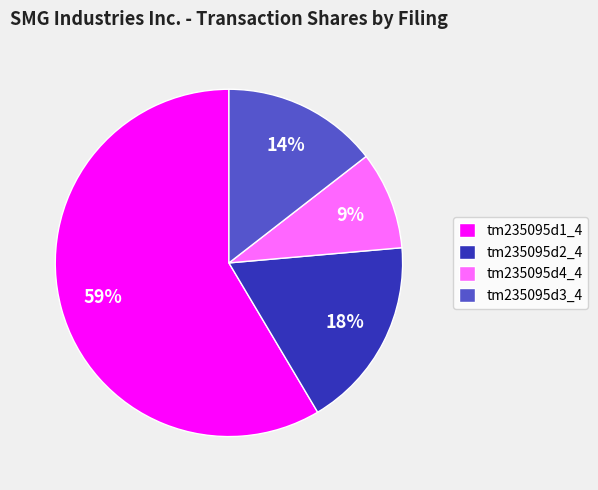

Which has a higher value, tm235095d4_4 or tm235095d3_4?

tm235095d3_4